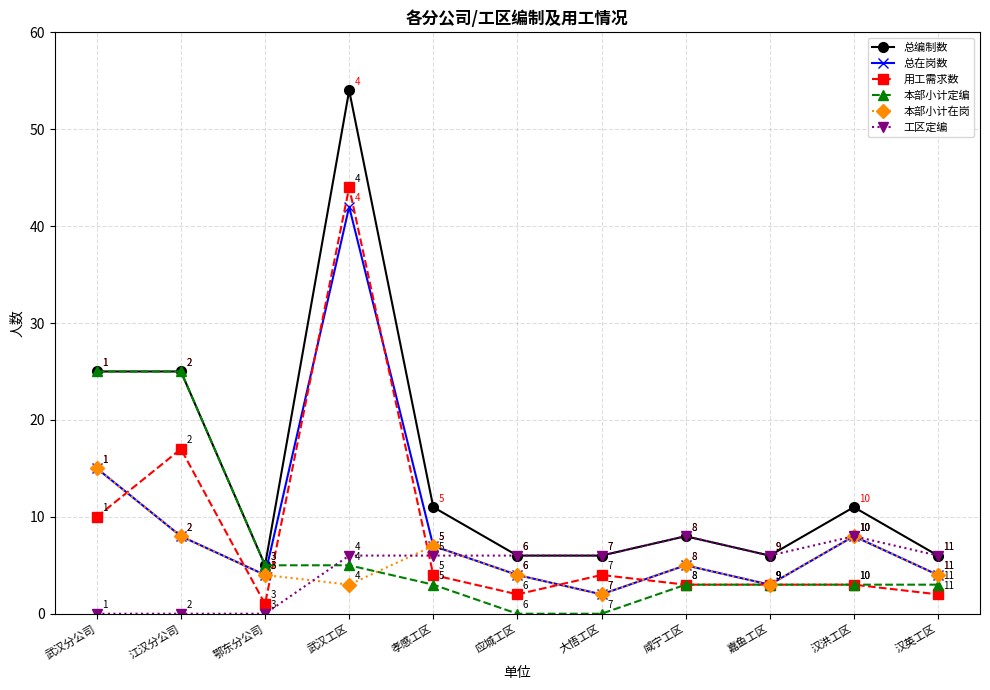

What is the average value of the 用工需求数 series?

8